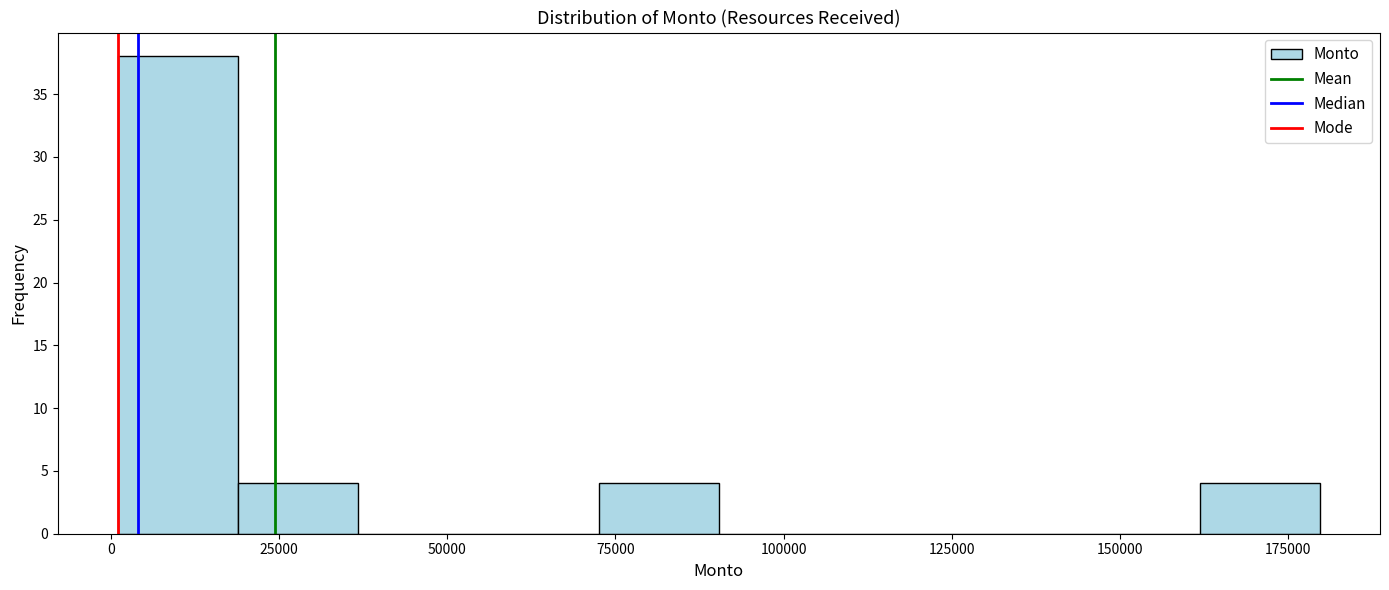

Read against the x-axis, roughly where is the centre of the tallest bar?

10000